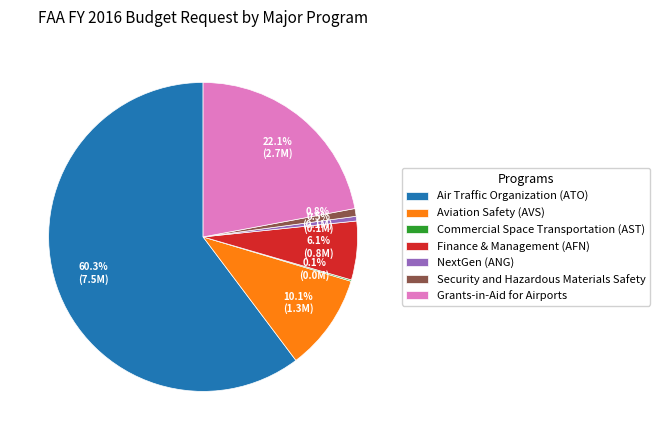

Between Air Traffic Organization (ATO) and Security and Hazardous Materials Safety, which is larger?

Air Traffic Organization (ATO)